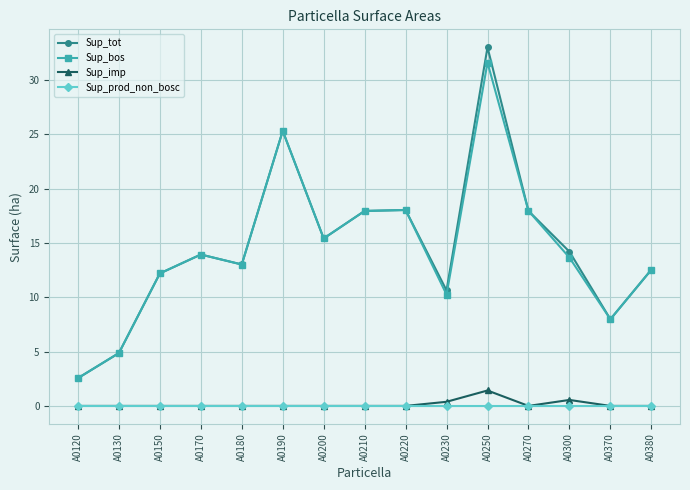

True or false: Sup_bos and Sup_imp cross at least once.

False